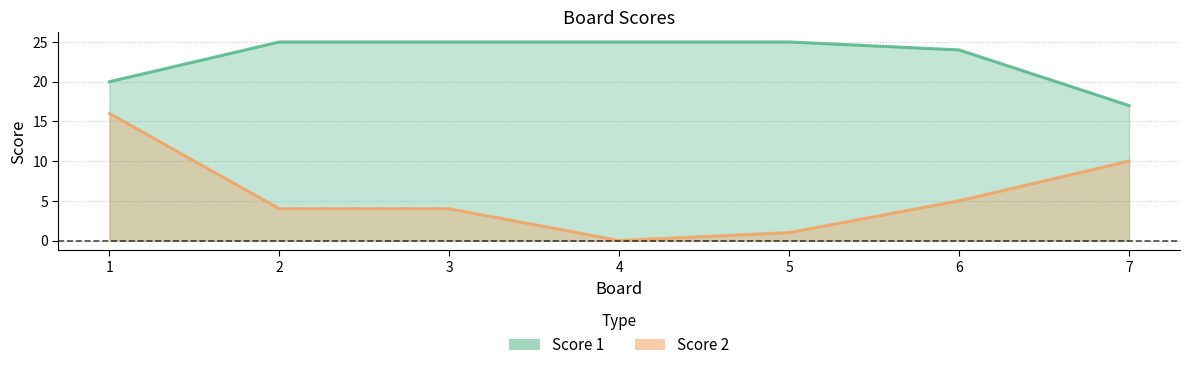

What is the maximum value shown in the chart?

25